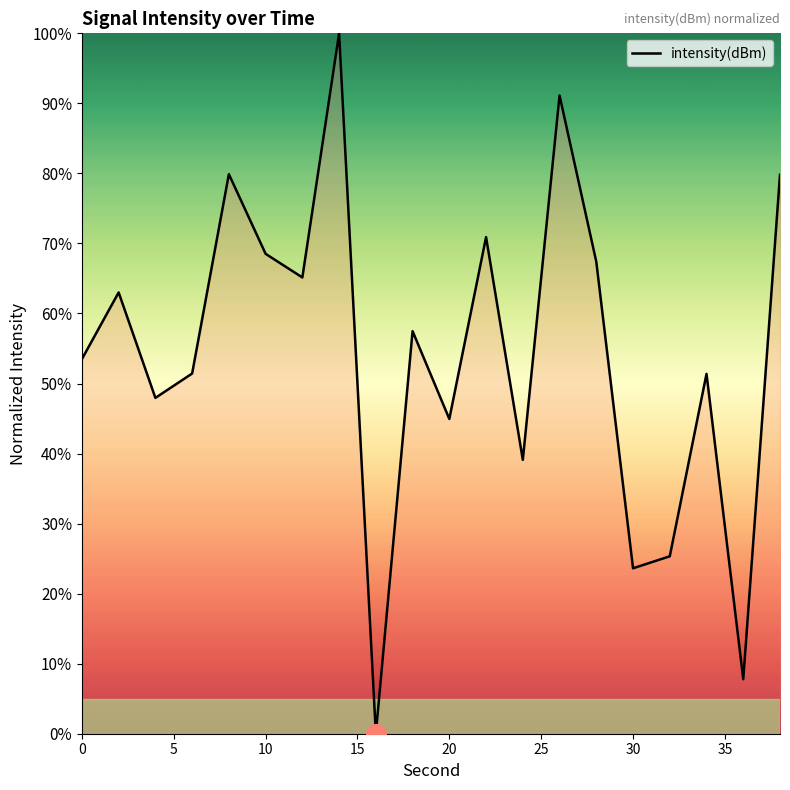

What is the difference between the maximum and minimum values?

100.0